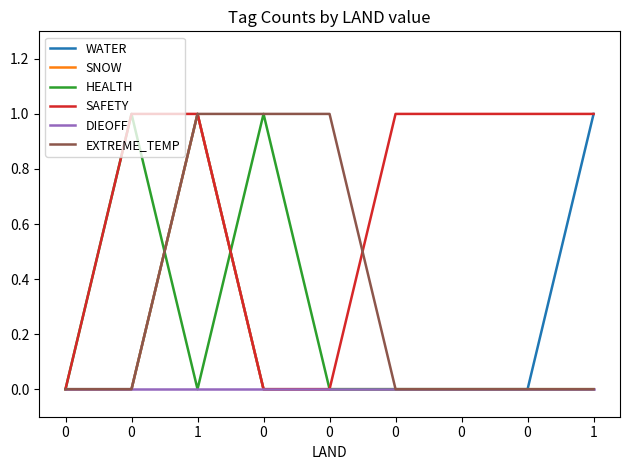

Does the chart have visible grid lines?

No